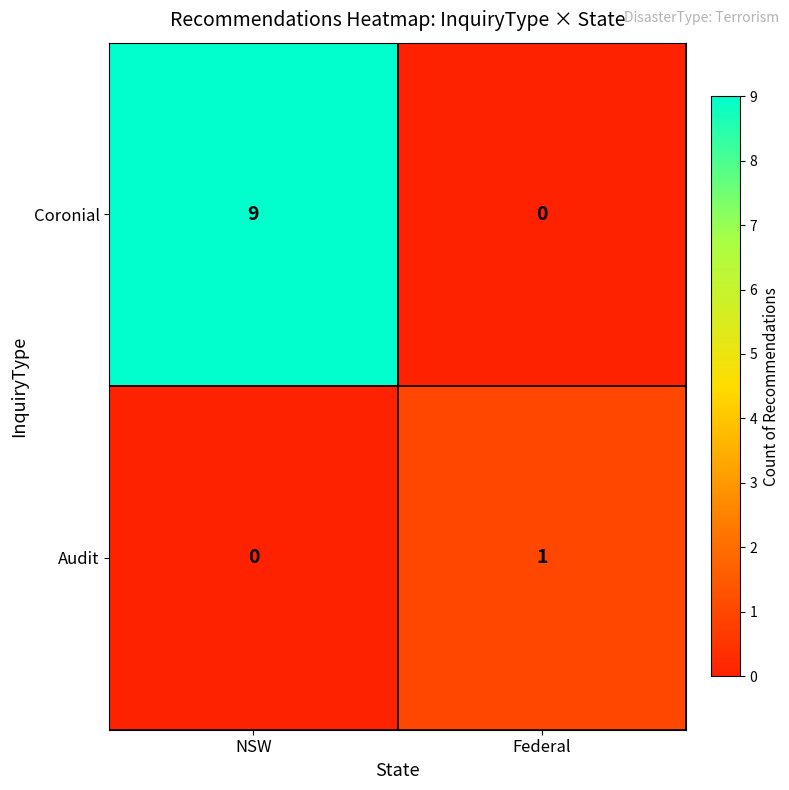

The value of Coronial at NSW is 9. True or false?

True